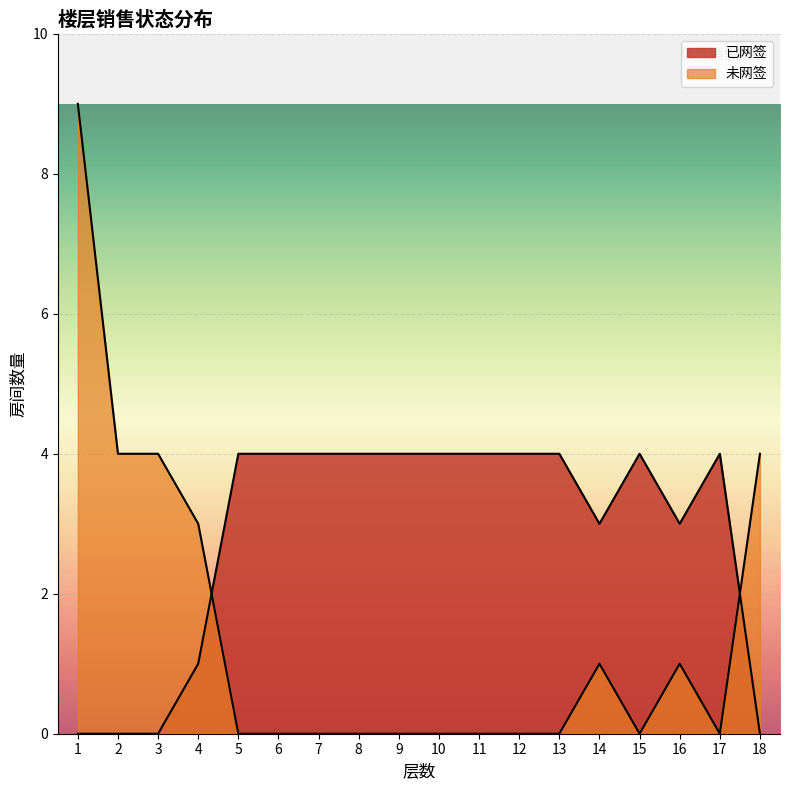

List the series in order of their peak value, highest first.

未网签, 已网签